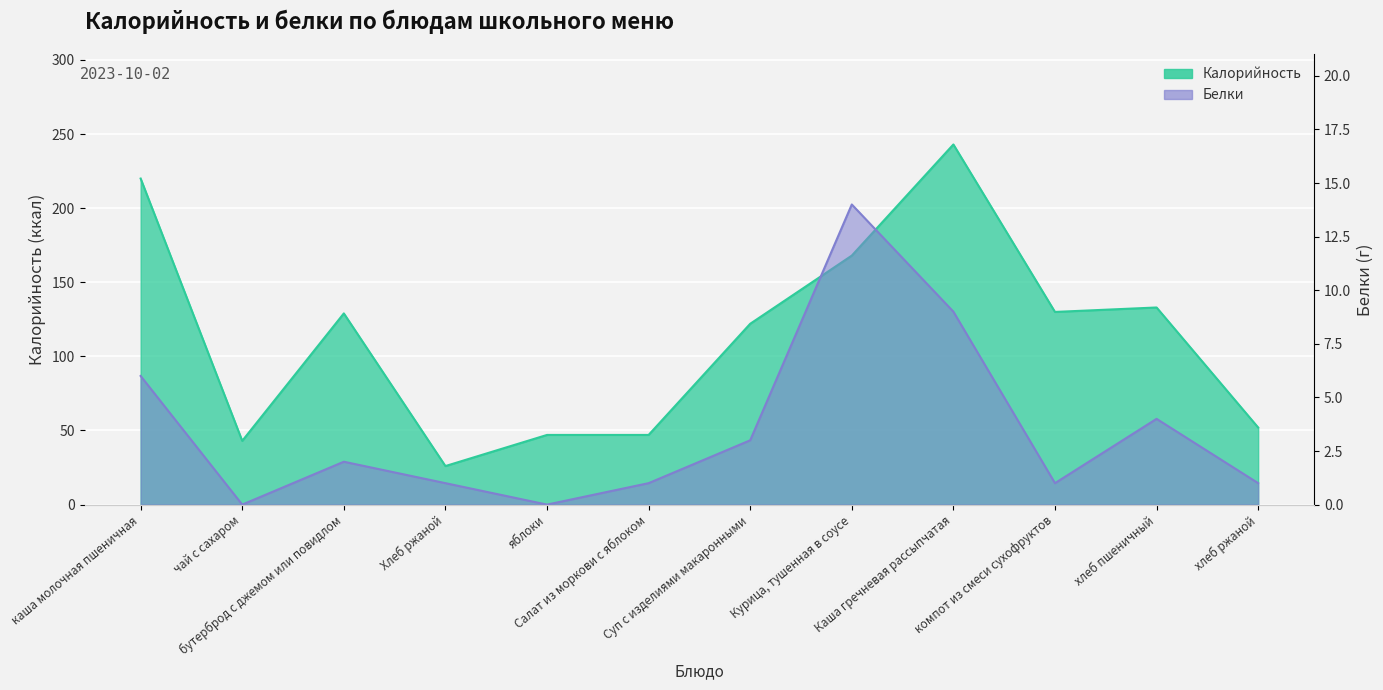

Where is the first local minimum for Калорийность?

чай с сахаром